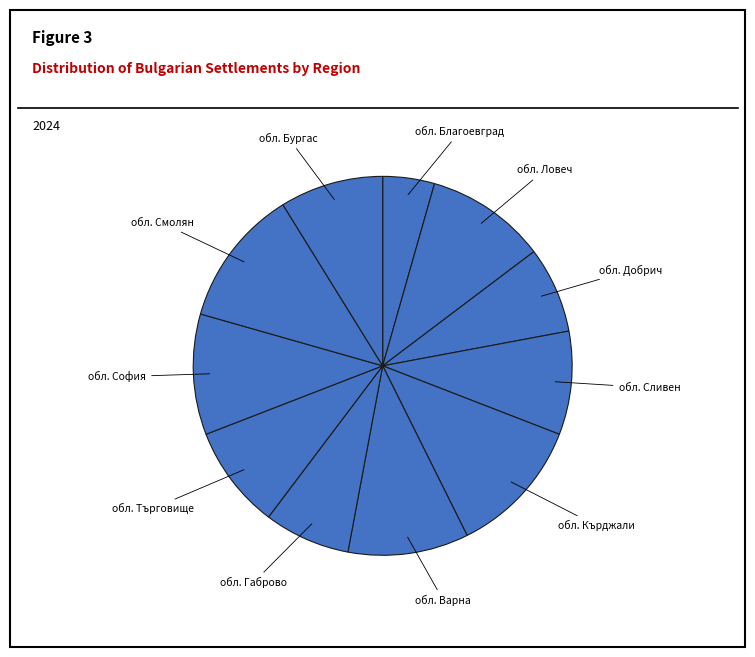

The обл. Благоевград slice represents 4% of the pie. True or false?

True